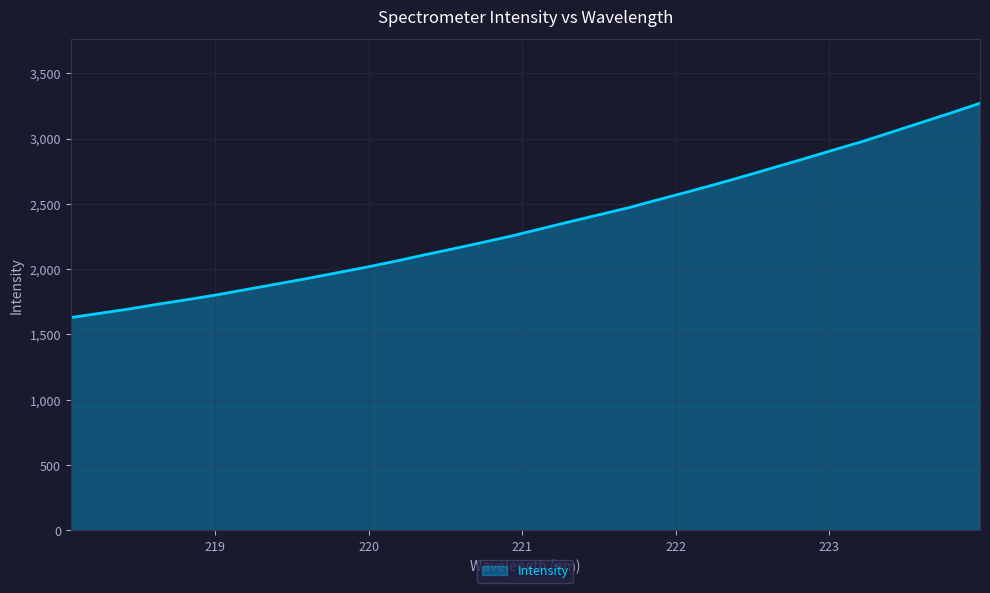

What is the smallest value displayed?

1629.5